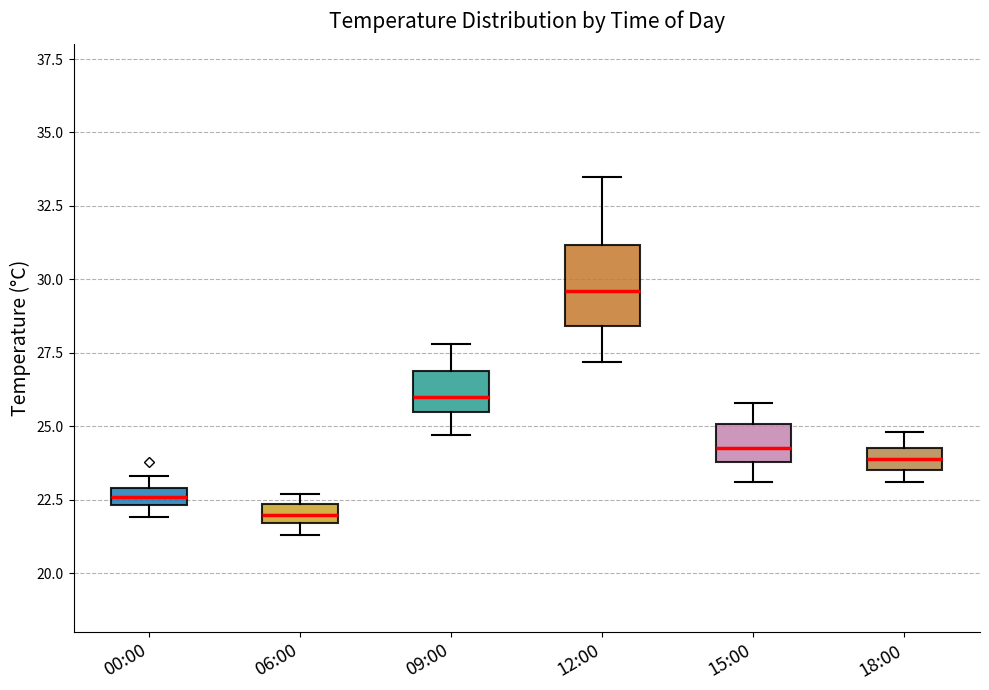

Which box is the tallest, from its lower edge to its upper edge?

12:00